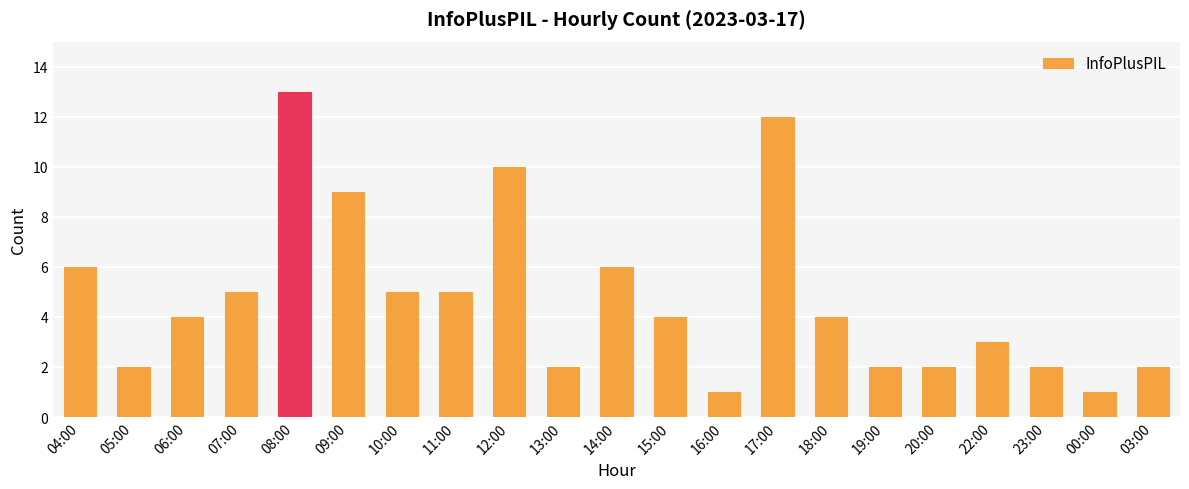

What is the label of the 9th bar from the right?

16:00